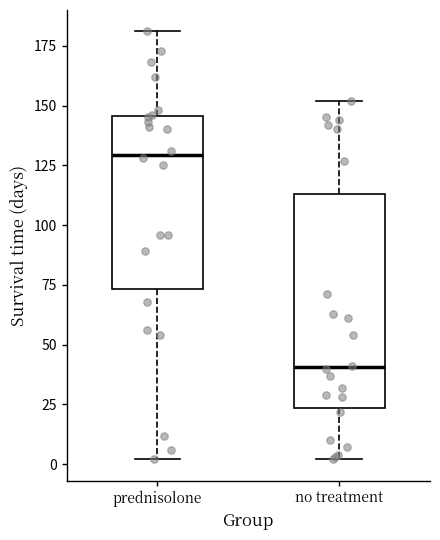

Reading left to right, read every box against the y-axis: the position of its median line, the range the box covers, and the ends of its whiskers. The values are not printed on the chart, so give them approximately, as read against the axis.

prednisolone: median 130, box 75 to 145, whiskers 0 to 180
no treatment: median 40, box 25 to 115, whiskers 0 to 150